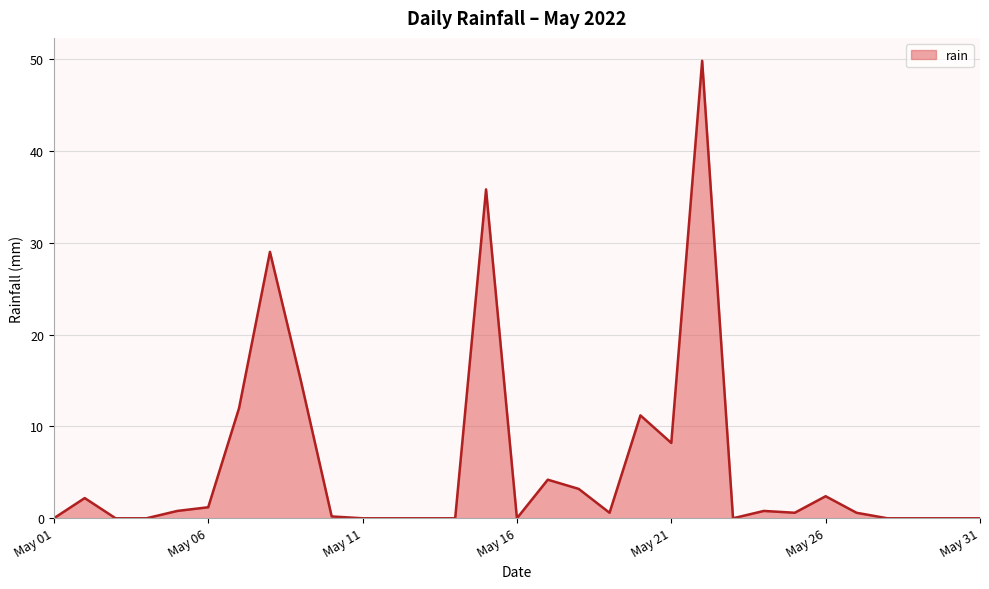

What is the difference between the maximum and minimum values?

49.8